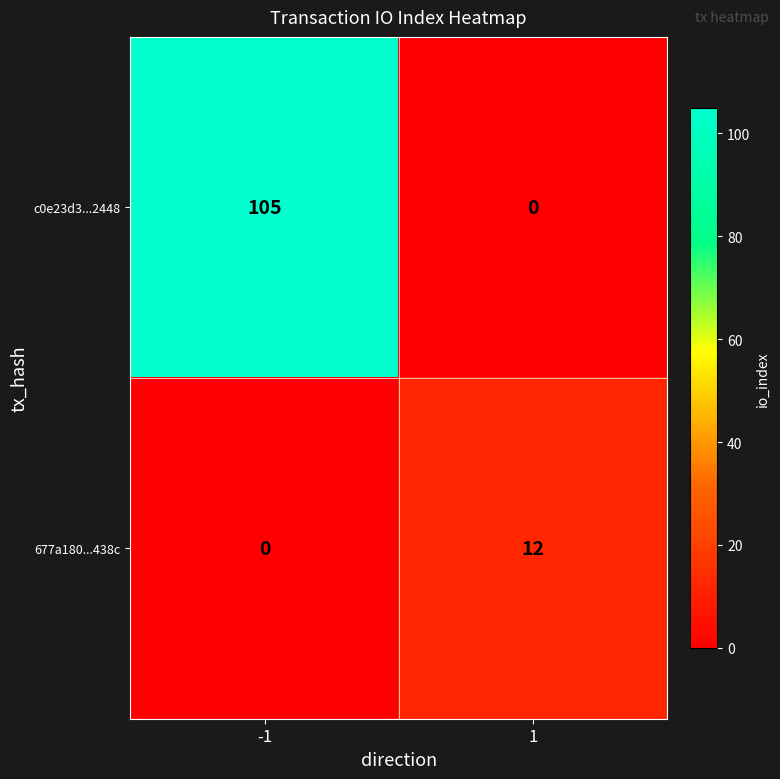

Rank the series by their maximum value, from highest to lowest.

c0e23d3...2448, 677a180...438c